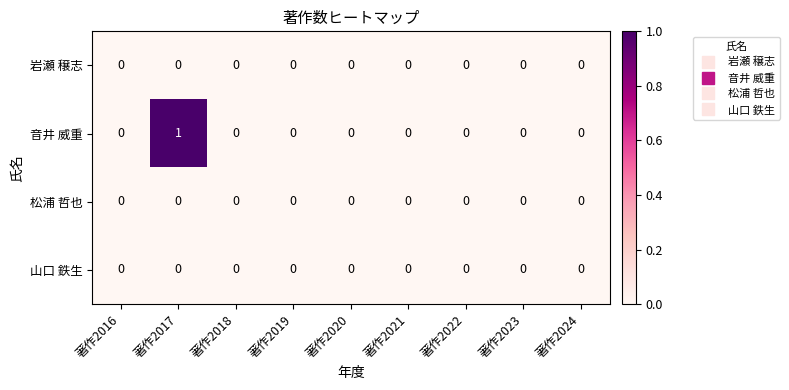

Which series changed the most between 著作2016 and 著作2017?

音井 威重